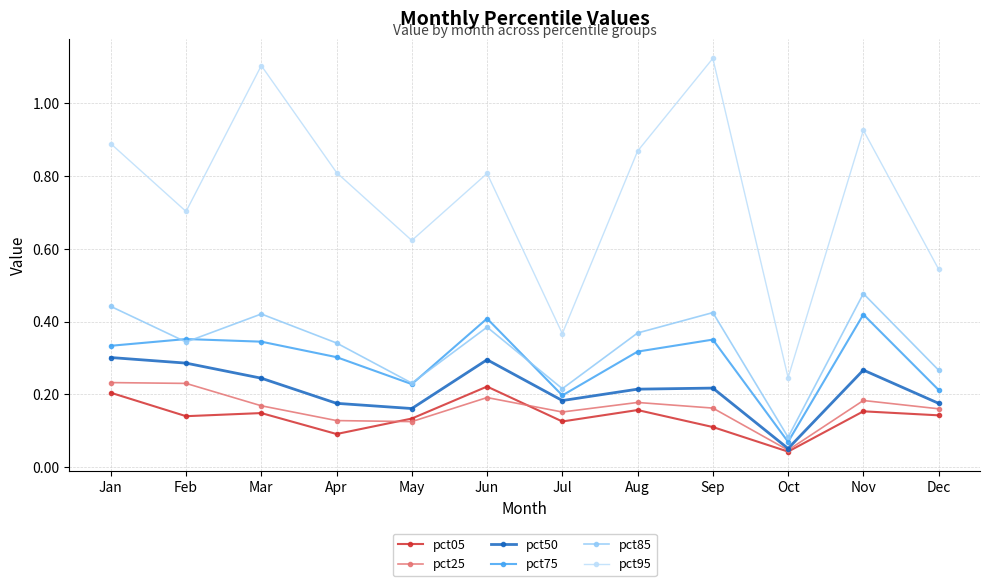

How many data points does each series have?

12